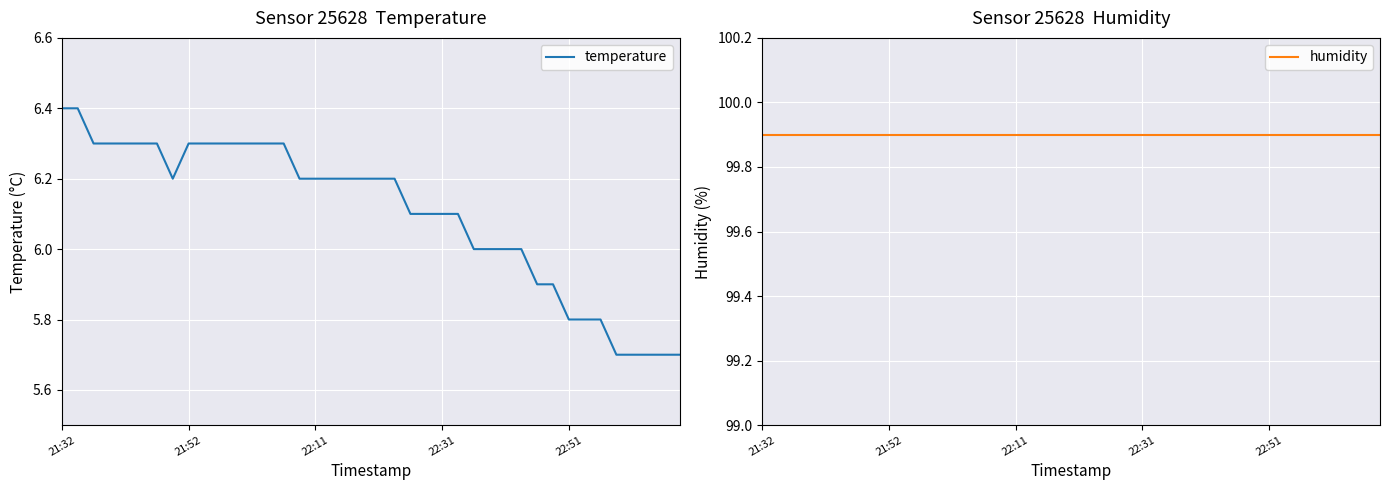

What are all the series names shown in the legend?

temperature, humidity